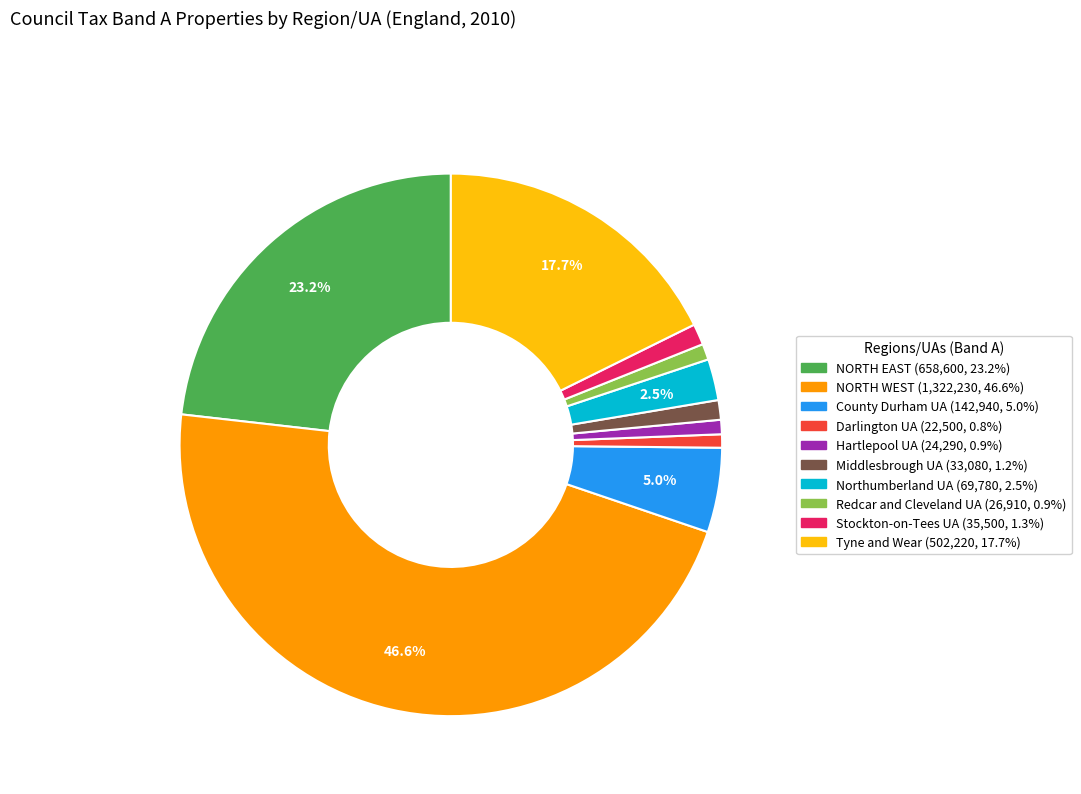

Is there any slice that represents more than half of the pie?

No